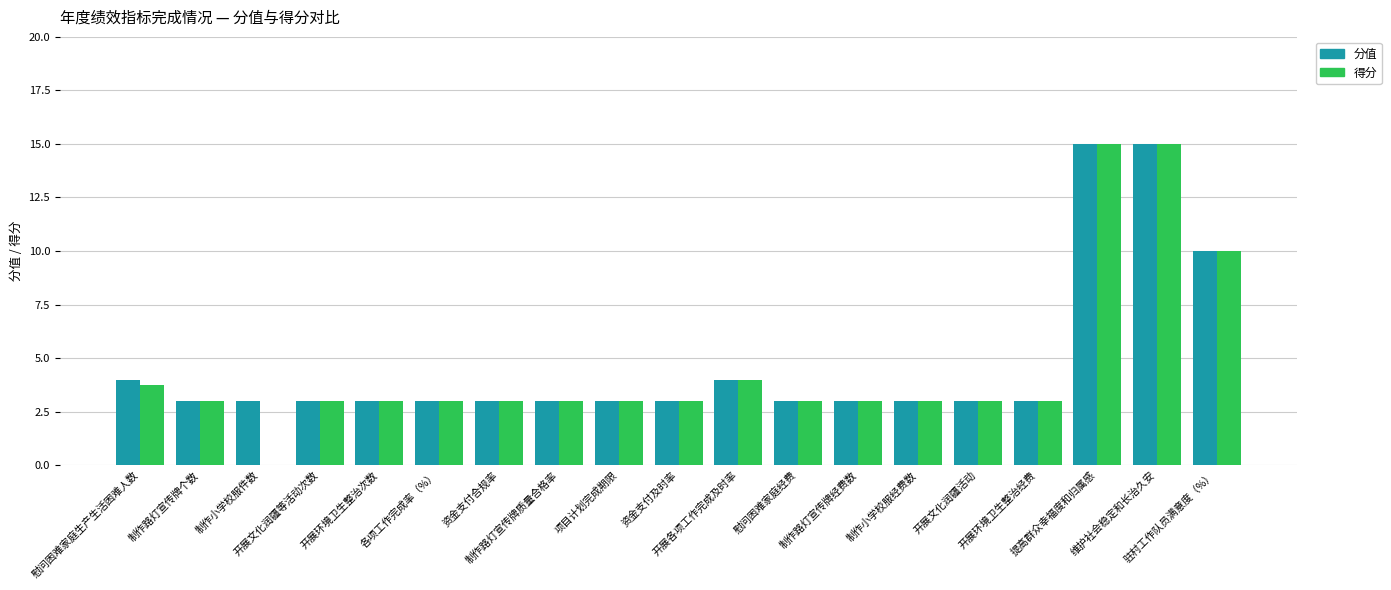

Reading left to right, transcribe all the data shown in this chart.

分值: 4.0	3.0	3.0	3.0	3.0	3.0	3.0	3.0	3.0	3.0	4.0	3.0	3.0	3.0	3.0	3.0	15.0	15.0	10.0
得分: 3.7	3.0	0.0	3.0	3.0	3.0	3.0	3.0	3.0	3.0	4.0	3.0	3.0	3.0	3.0	3.0	15.0	15.0	10.0